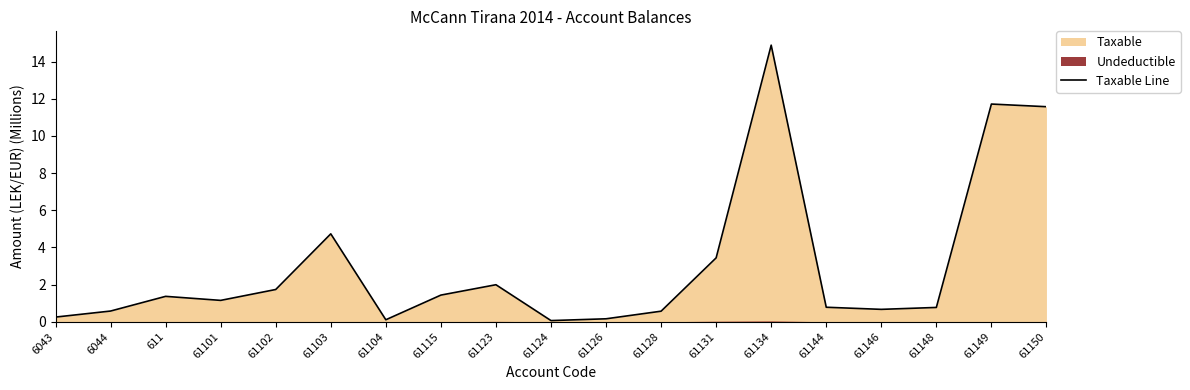

Which has a higher value, 61134 or 61150?

61134